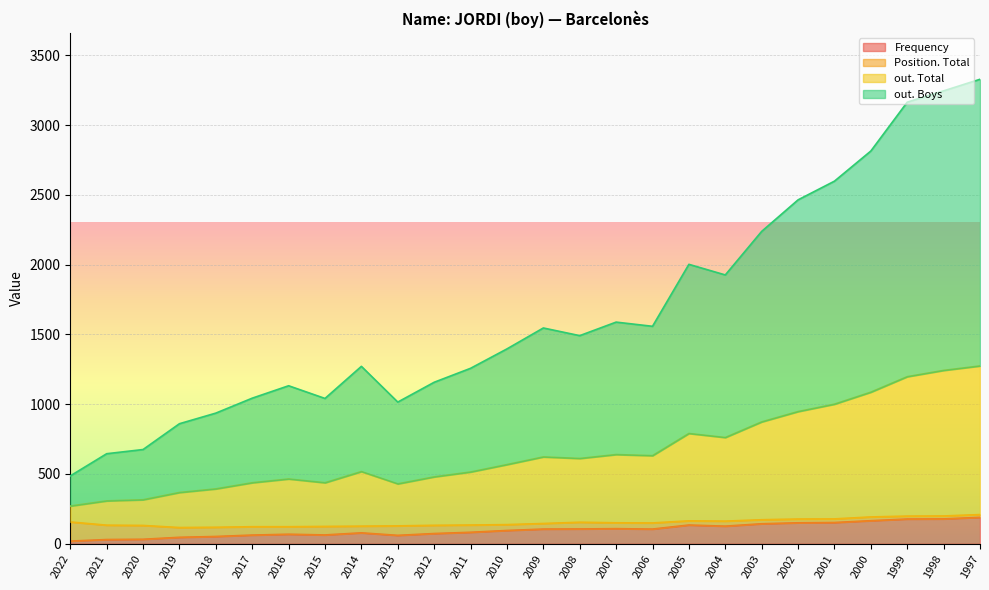

True or false: Frequency has a value of 52 at 2018.

True